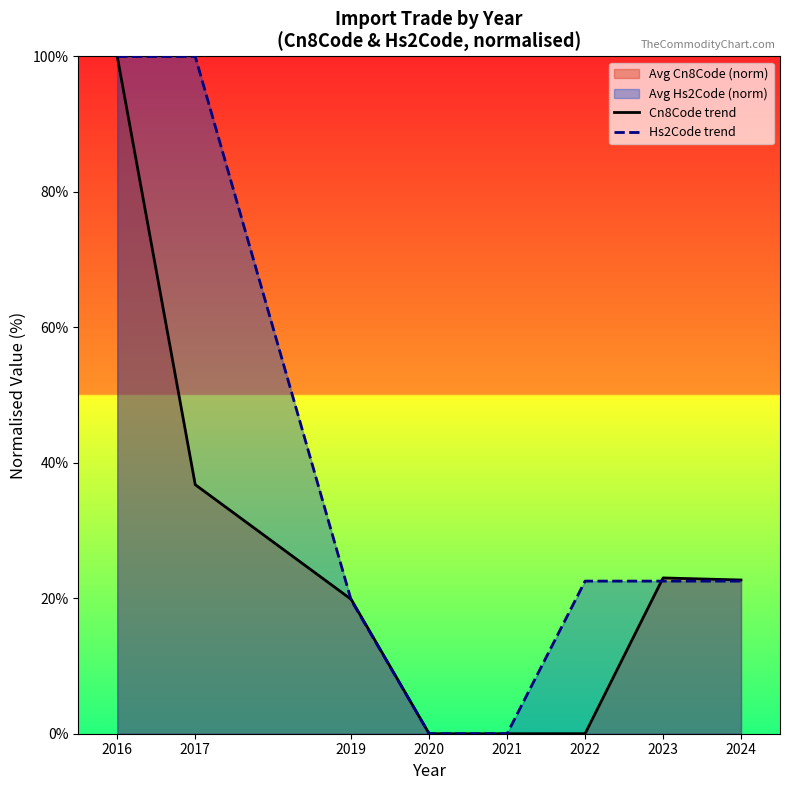

In Cn8Code trend, how many points are higher than both neighbors (excluding endpoints)?

1